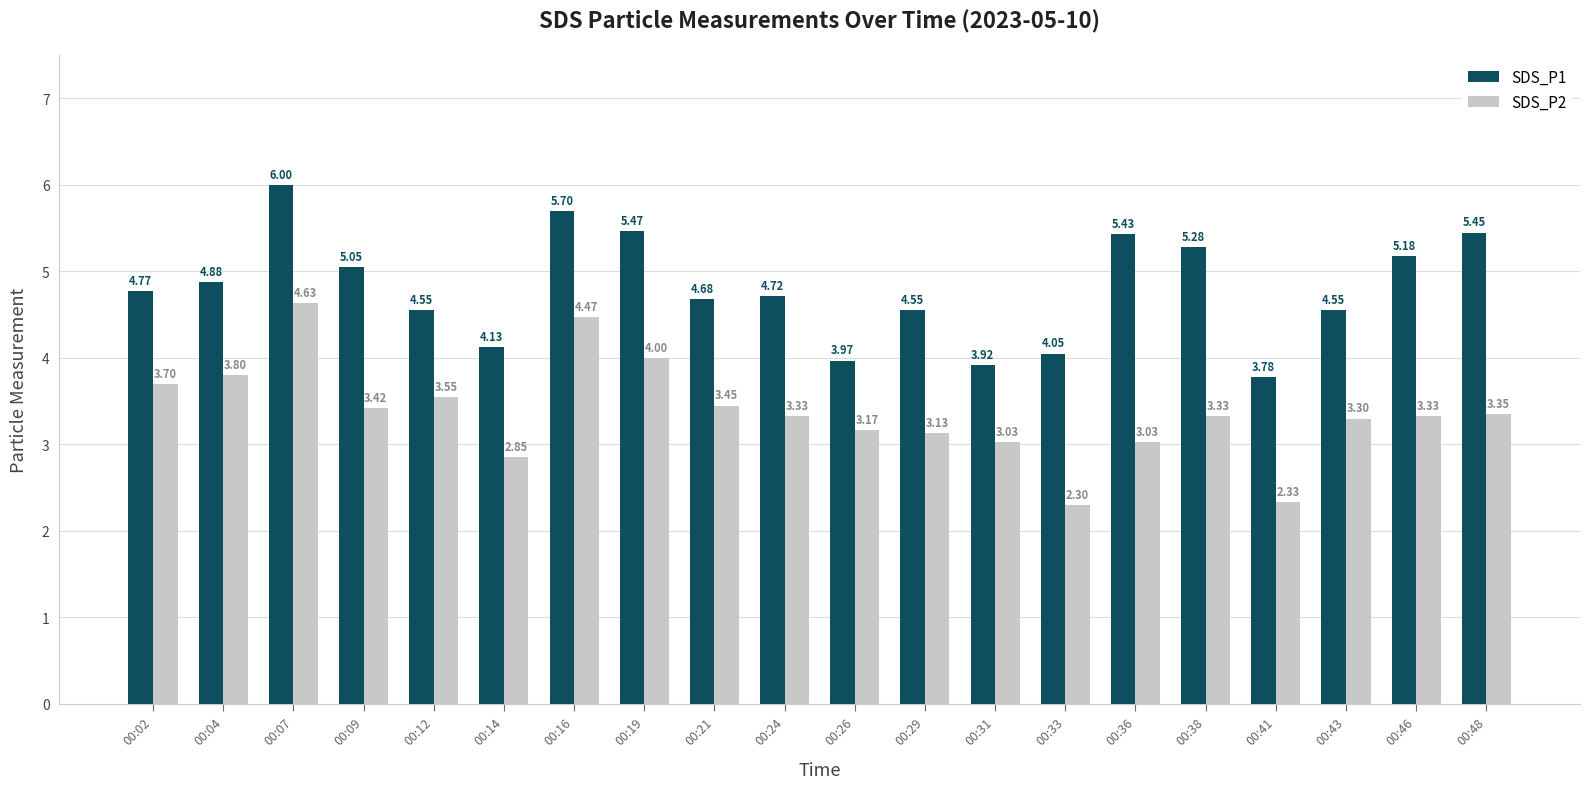

What is the difference between the SDS_P2 values at 00:24 and 00:19?

0.7